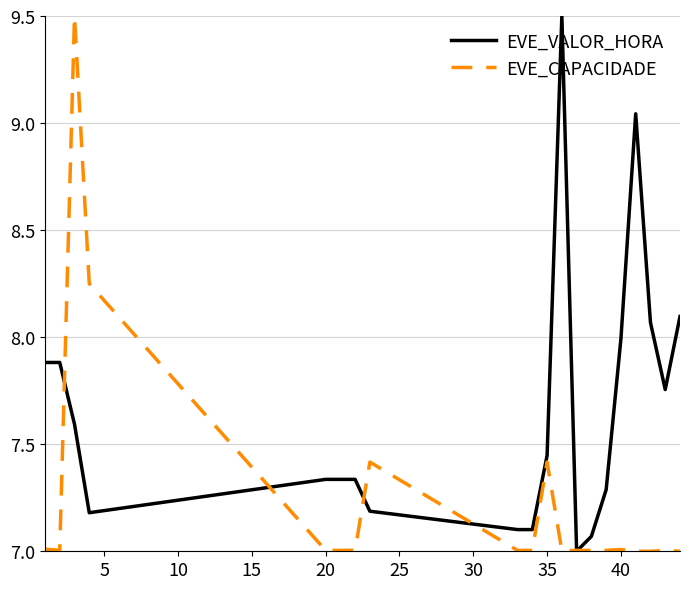

Which series has the largest total across all categories?

EVE_VALOR_HORA